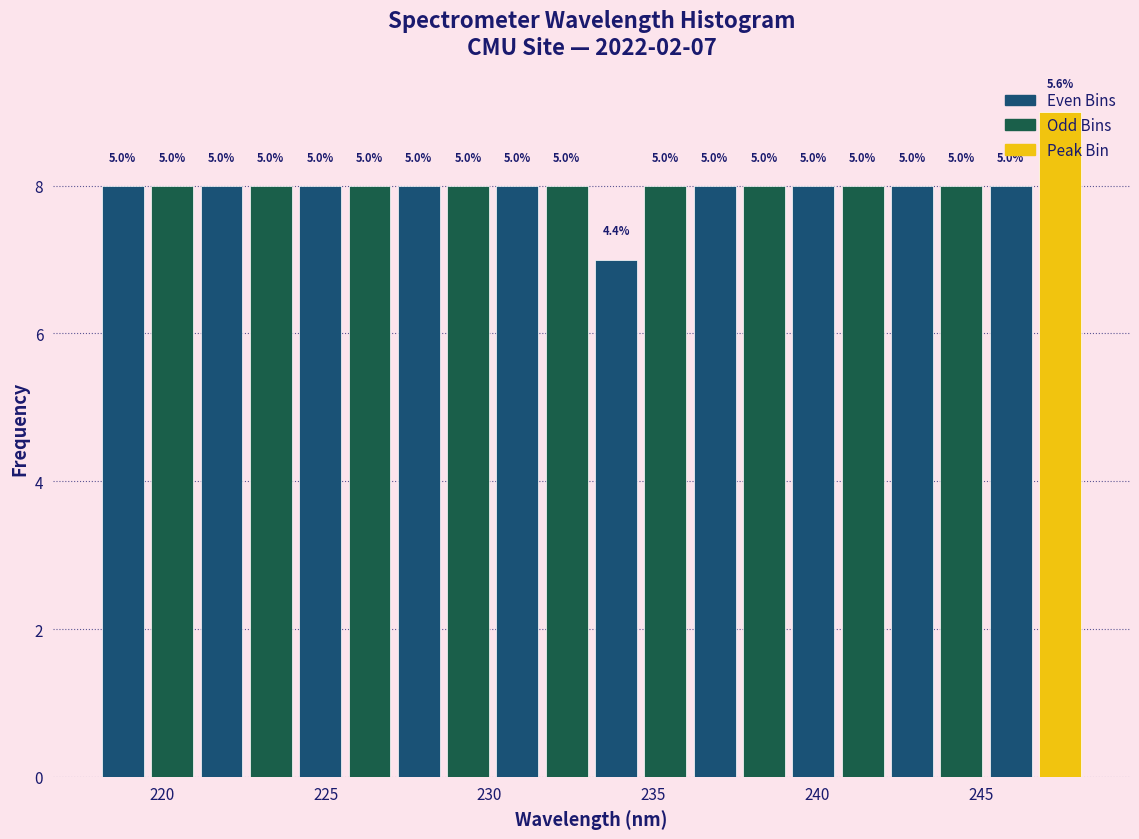

Around what value on the x-axis is the tallest bar? Give the approximate position of its centre, as read against the axis.

247.5